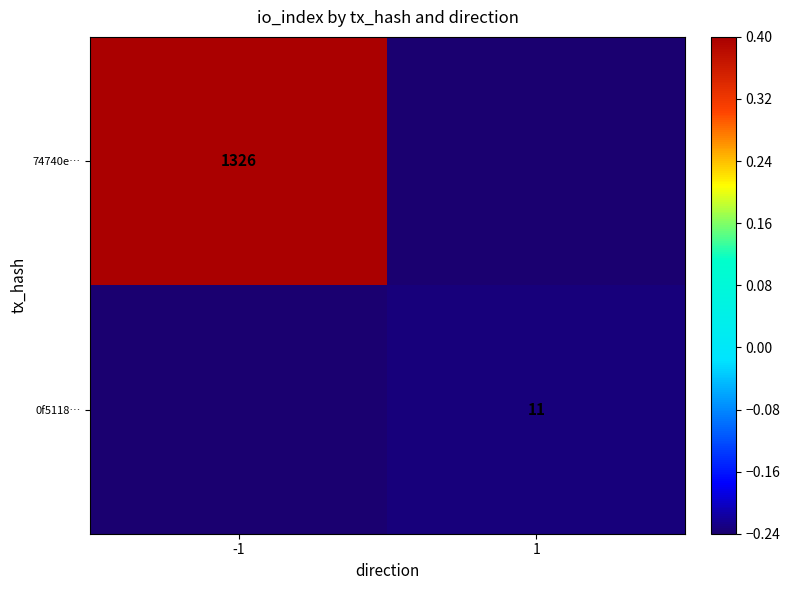

Is the value of 0f5118… at 1 greater than the value of 74740e… at -1?

No